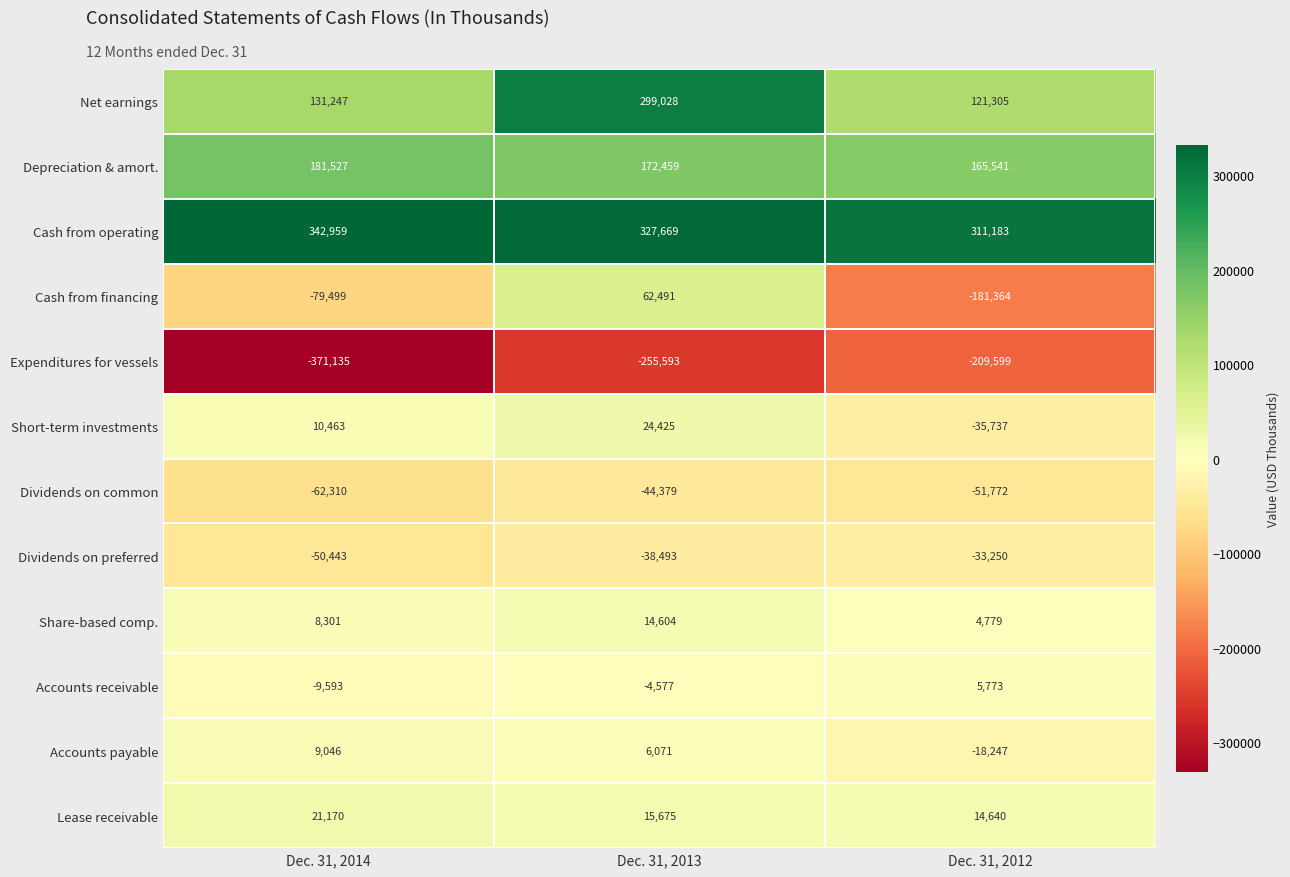

What is the smallest value displayed?

-371135